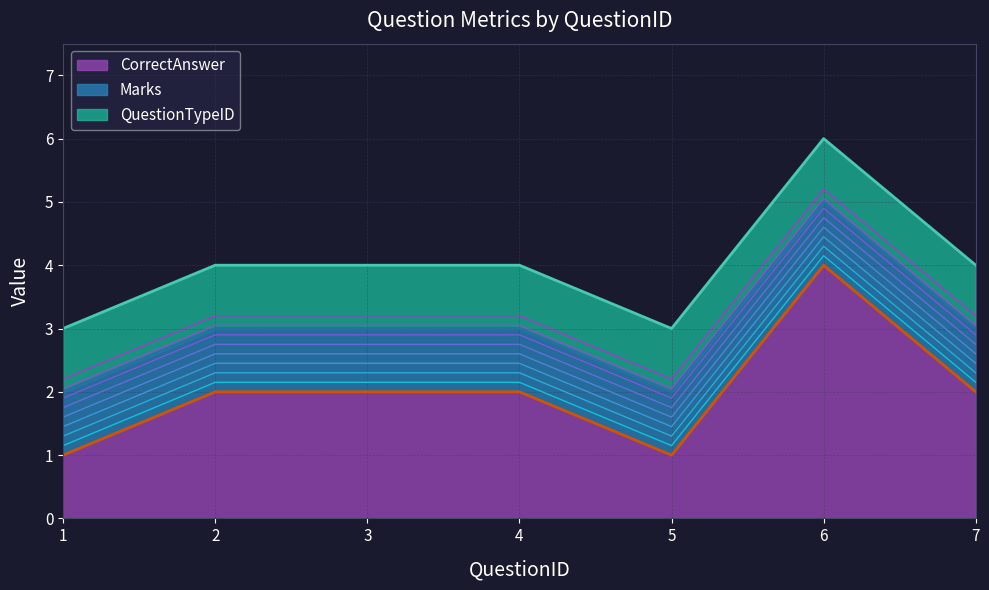

Is it true that Marks equals 1 at 3?

True